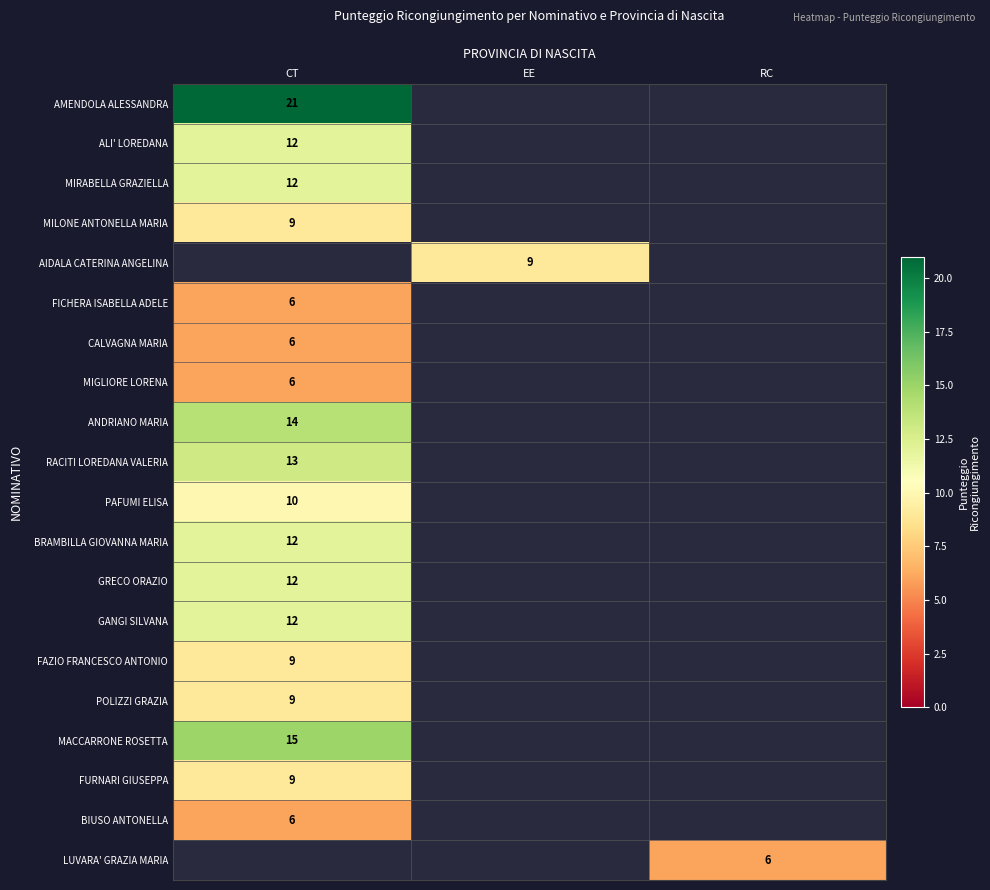

The value of MIGLIORE LORENA at CT is 11. True or false?

False